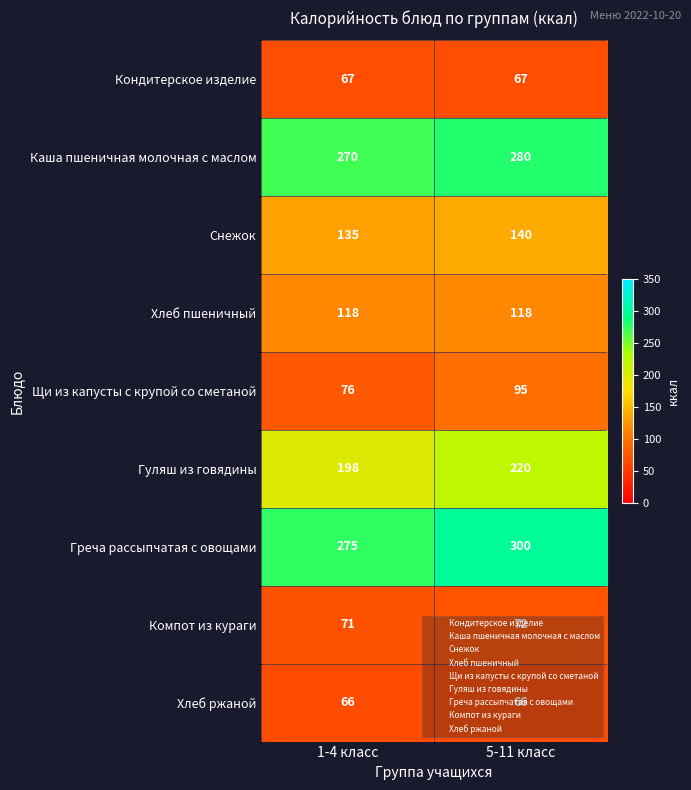

At which category does the chart reach its peak across all series?

5-11 класс